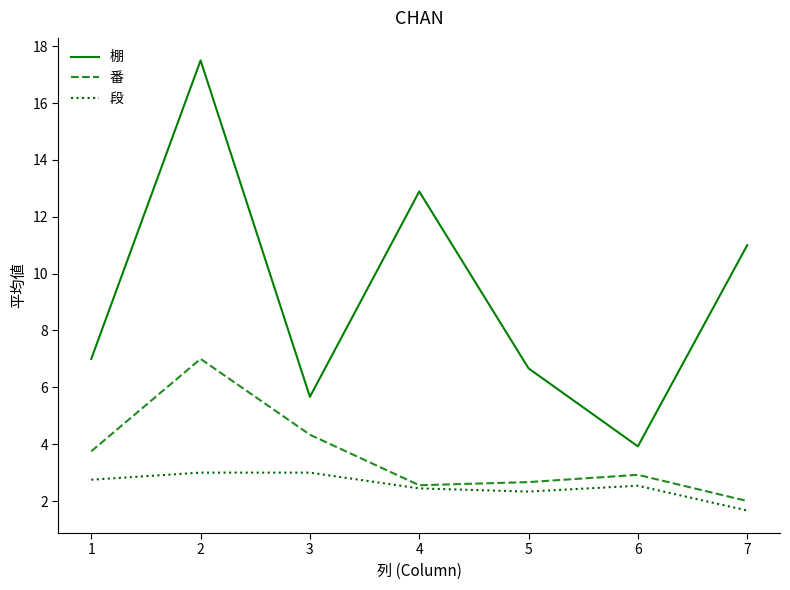

True or false: 番 has more than 2 points higher than both neighbors.

False